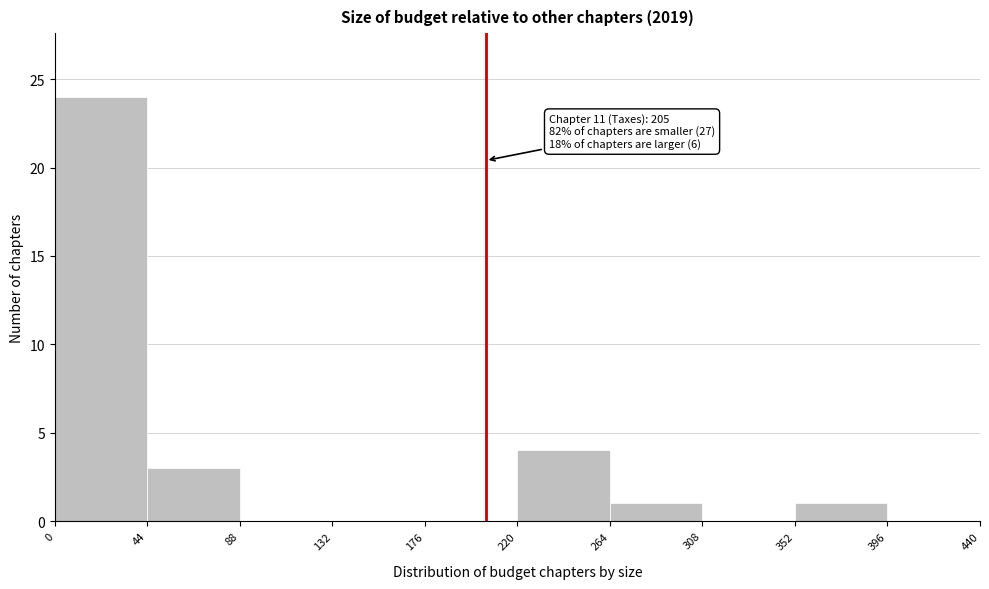

Which range on the x-axis has the tallest bar?

0 to 44